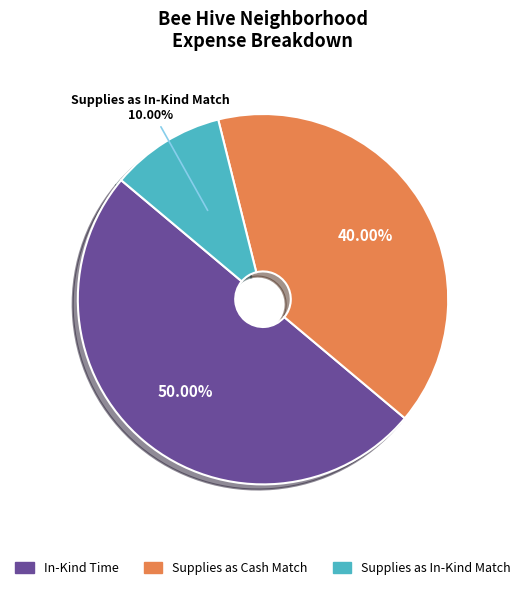

Which has a higher value, Supplies as In-Kind Match or In-Kind Time?

In-Kind Time